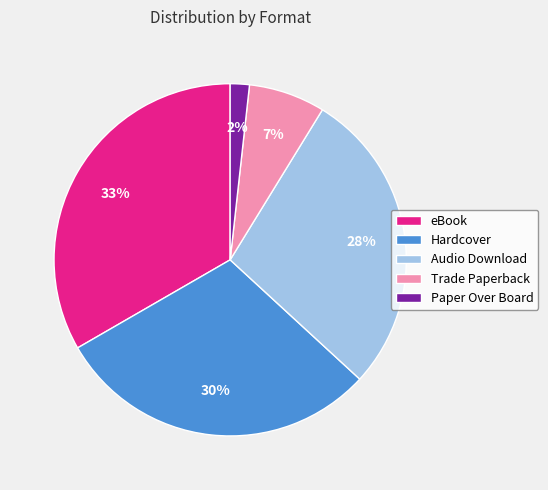

Count the number of slices in the pie.

5